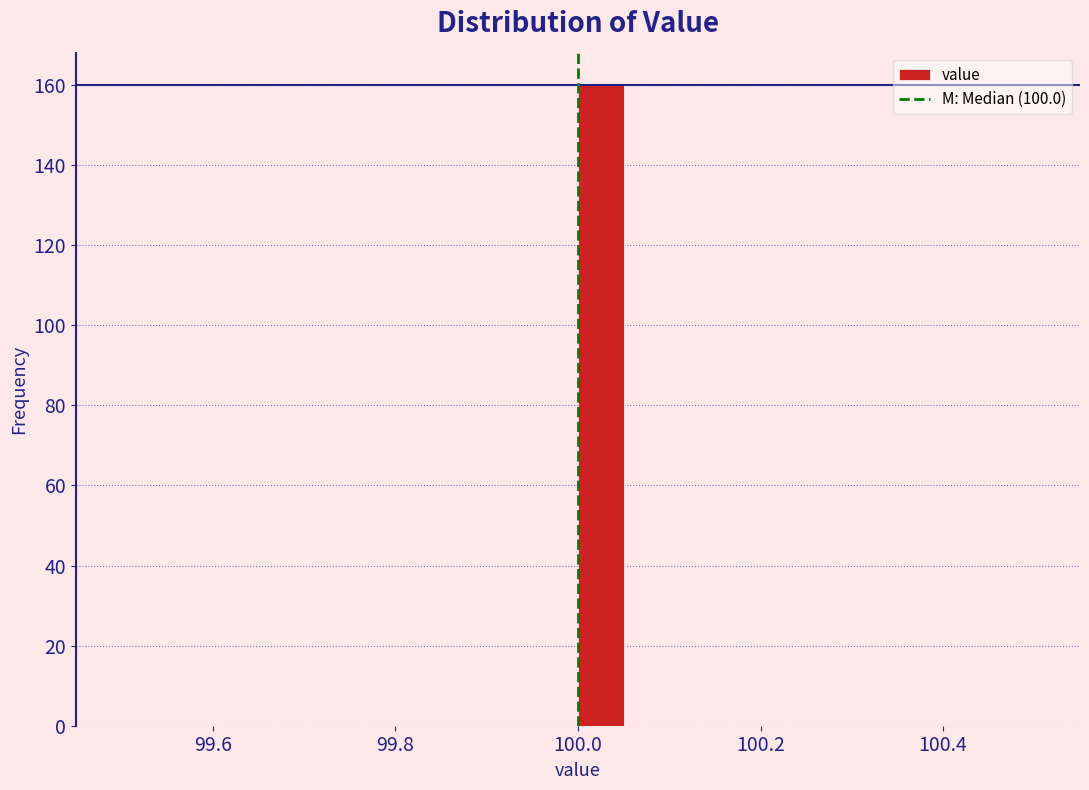

Read against the x-axis, roughly where is the centre of the tallest bar?

100.02